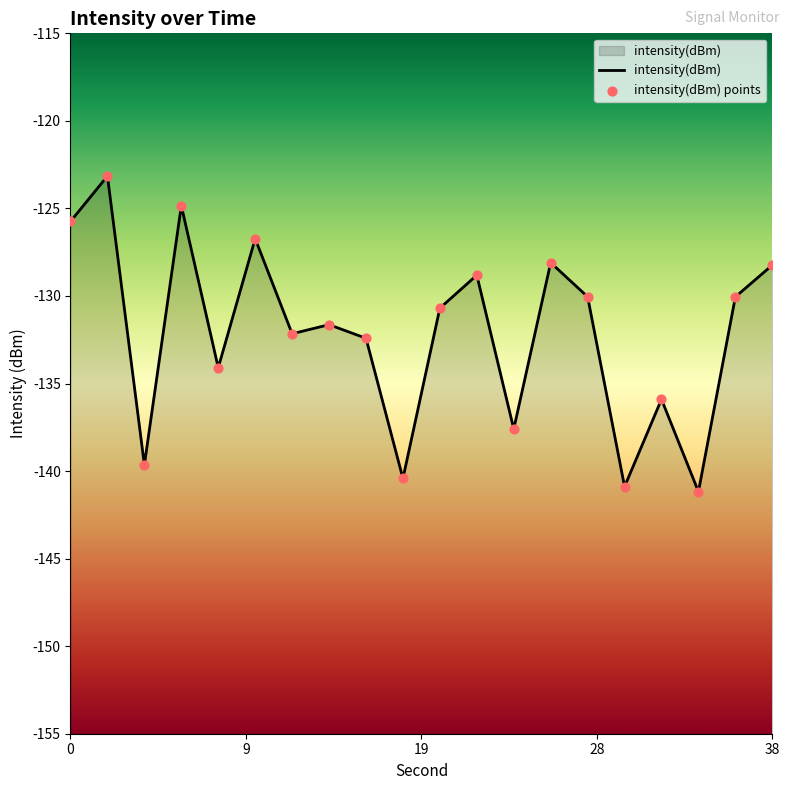

What is the change in value from 16 to 28?

+2.4